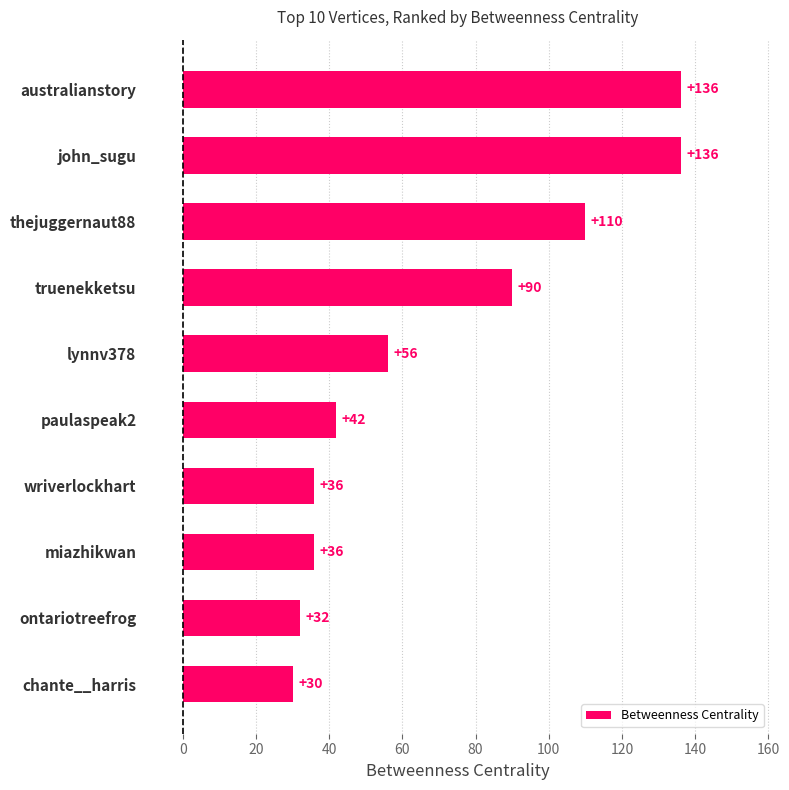

Reading top to bottom, extract all data points from this chart.

136	136	110	90	56	42	36	36	32	30